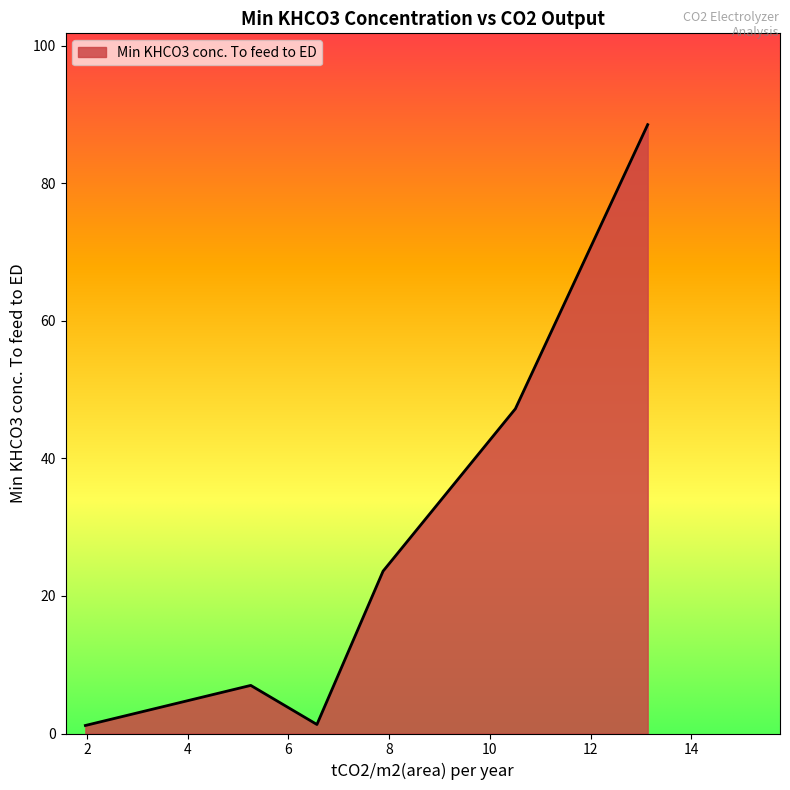

What is the difference between the second highest and second lowest values?

45.9